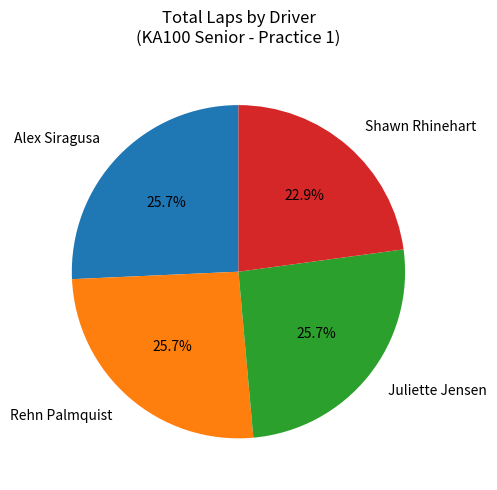

How many segments does this pie chart have?

4